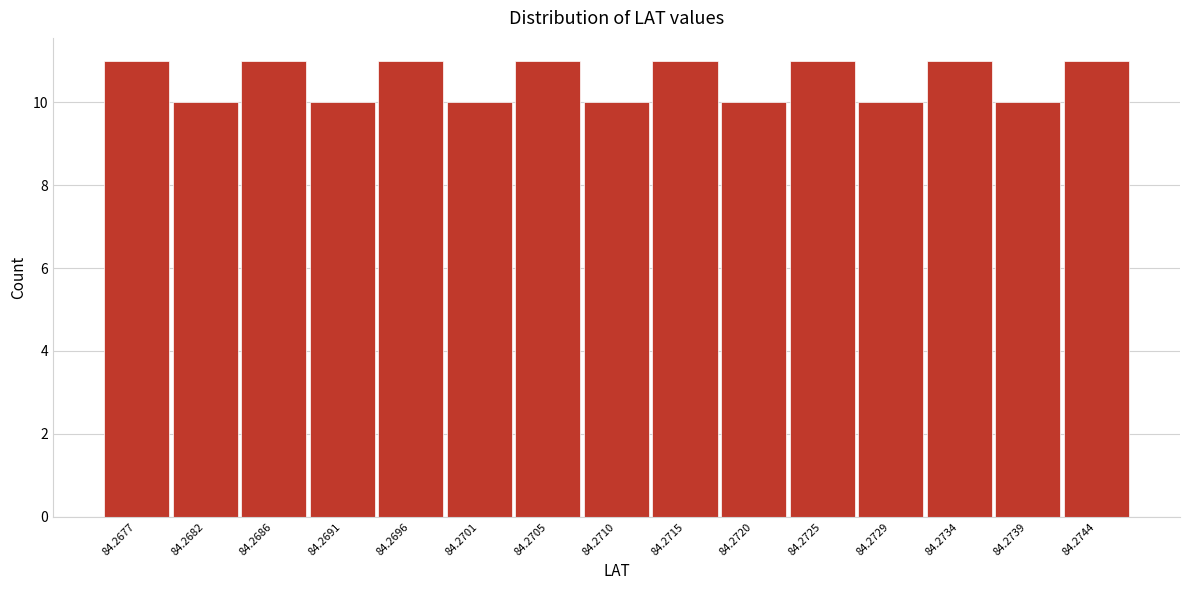

Reading left to right, extract all data points from this chart.

11	10	11	10	11	10	11	10	11	10	11	10	11	10	11